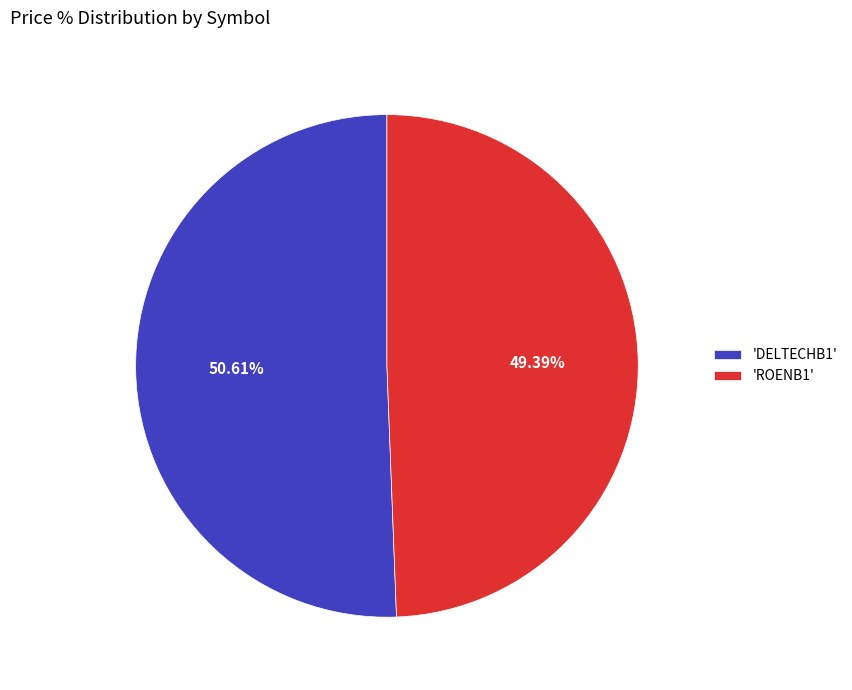

Which has a higher value, 'ROENB1' or 'DELTECHB1'?

'DELTECHB1'